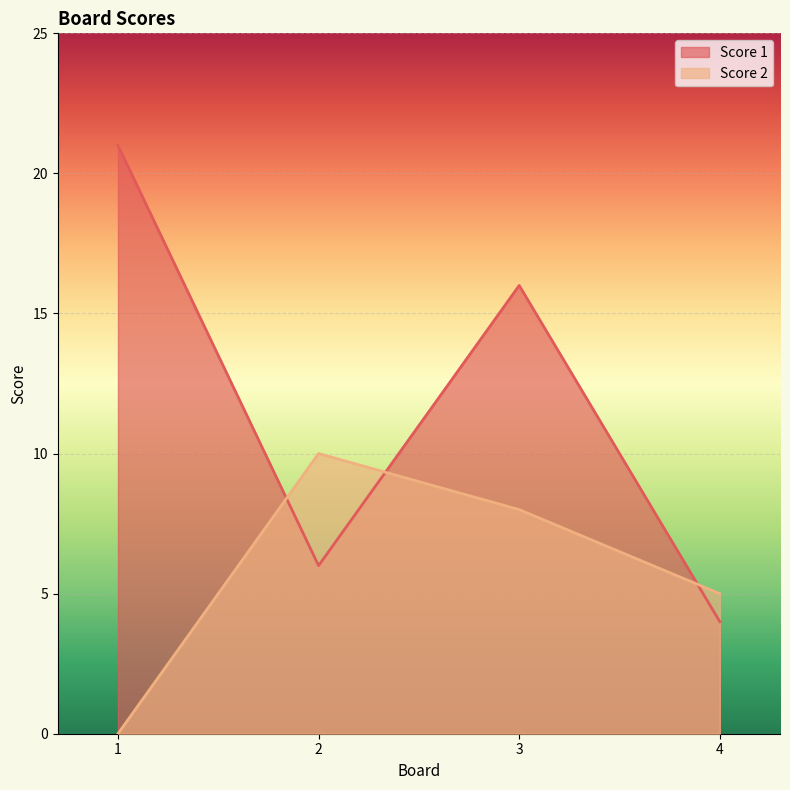

Reading left to right, what are all the values shown in this chart?

Score 1: 1=21	2=6	3=16	4=4
Score 2: 1=0	2=10	3=8	4=5